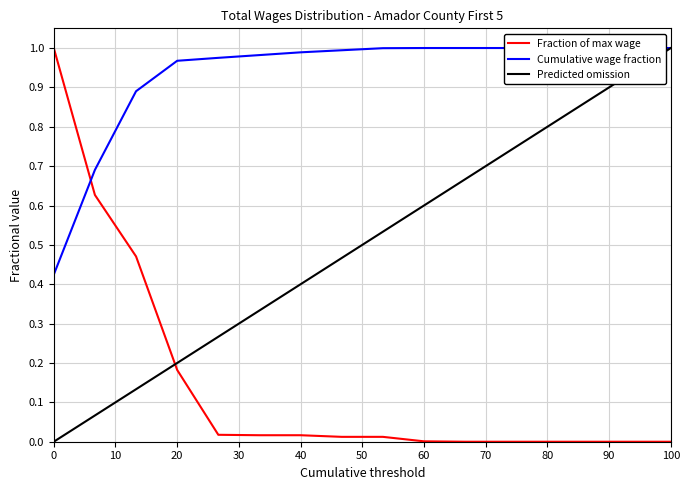

True or false: there are more than 0 points higher than both neighbors.

False